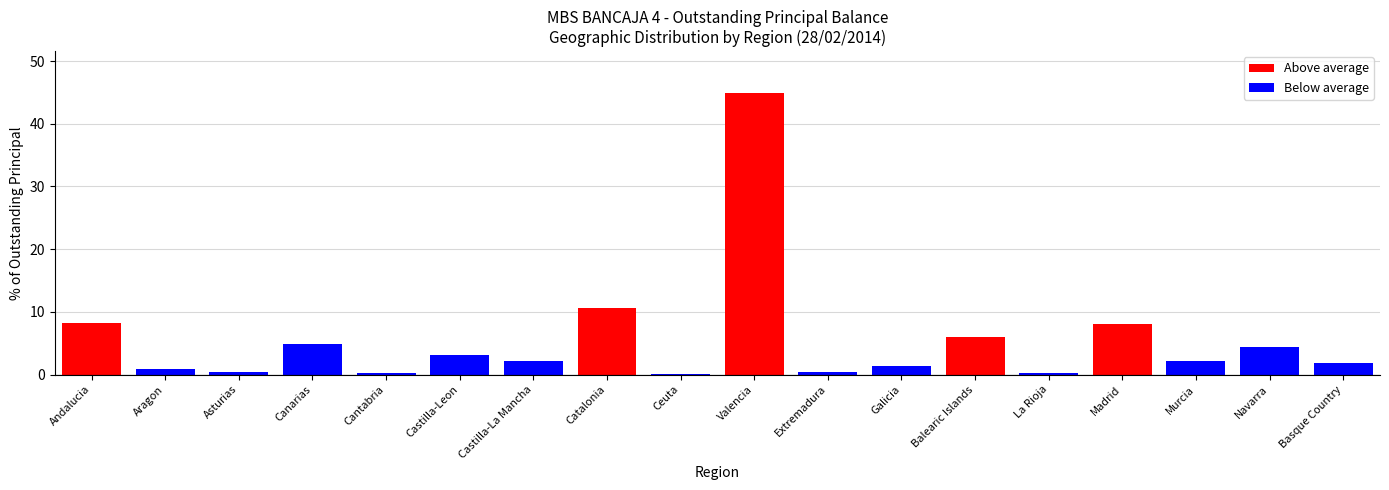

Is it true that the value at Valencia is 44.9?

True